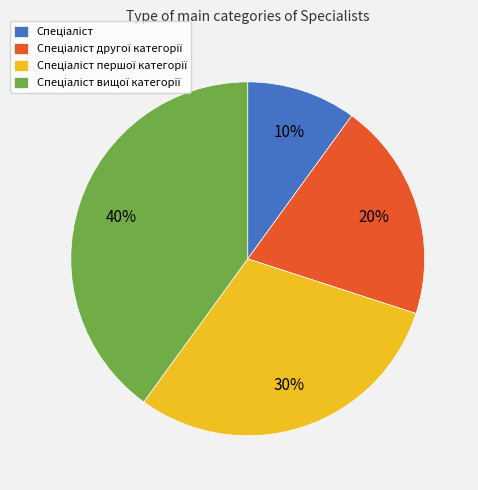

To the nearest percent, what is the difference between the largest and smallest slice percentages?

30%